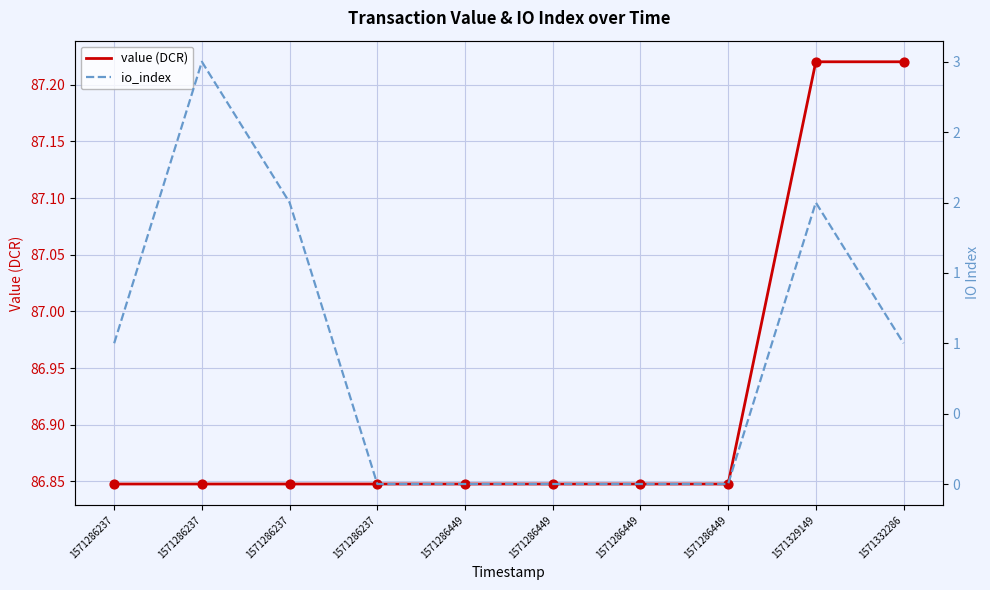

What is the total value across all series at 1571332286?

88.2